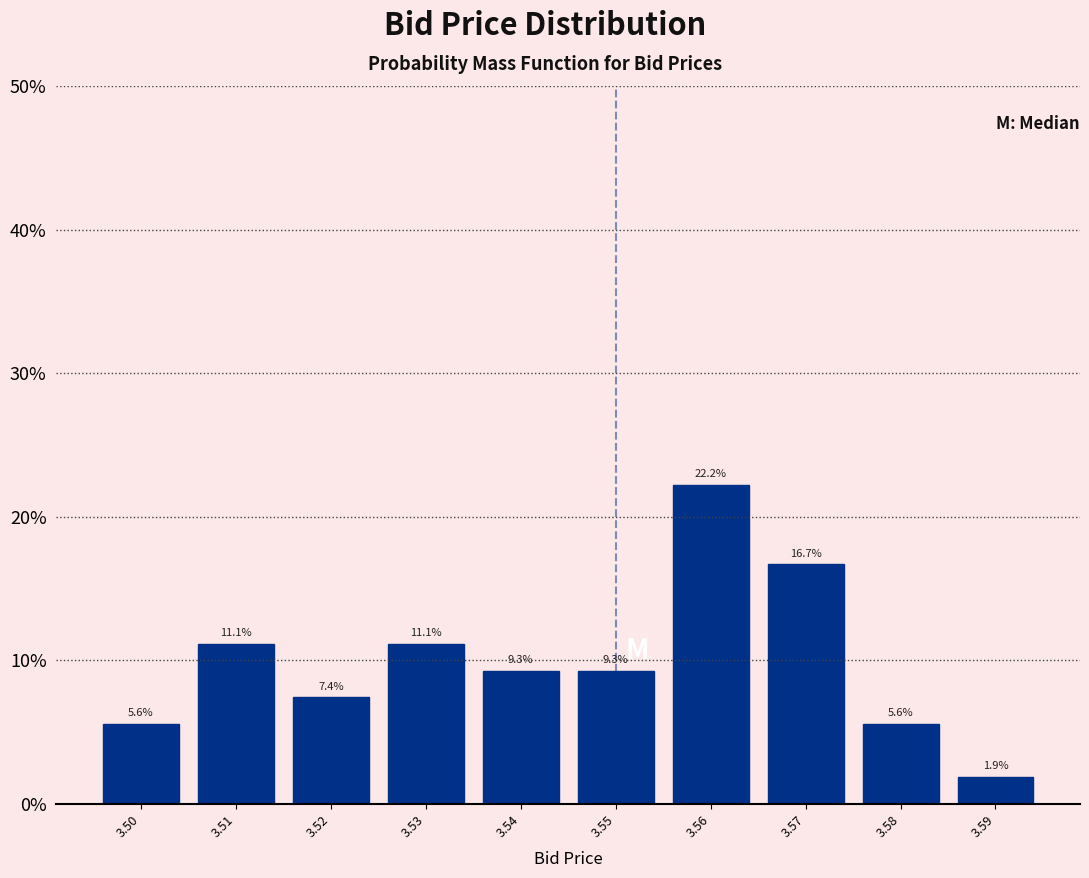

Reading left to right, transcribe all the data shown in this chart.

3.50=5.6	3.51=11.1	3.52=7.4	3.53=11.1	3.54=9.3	3.55=9.3	3.56=22.2	3.57=16.7	3.58=5.6	3.59=1.9